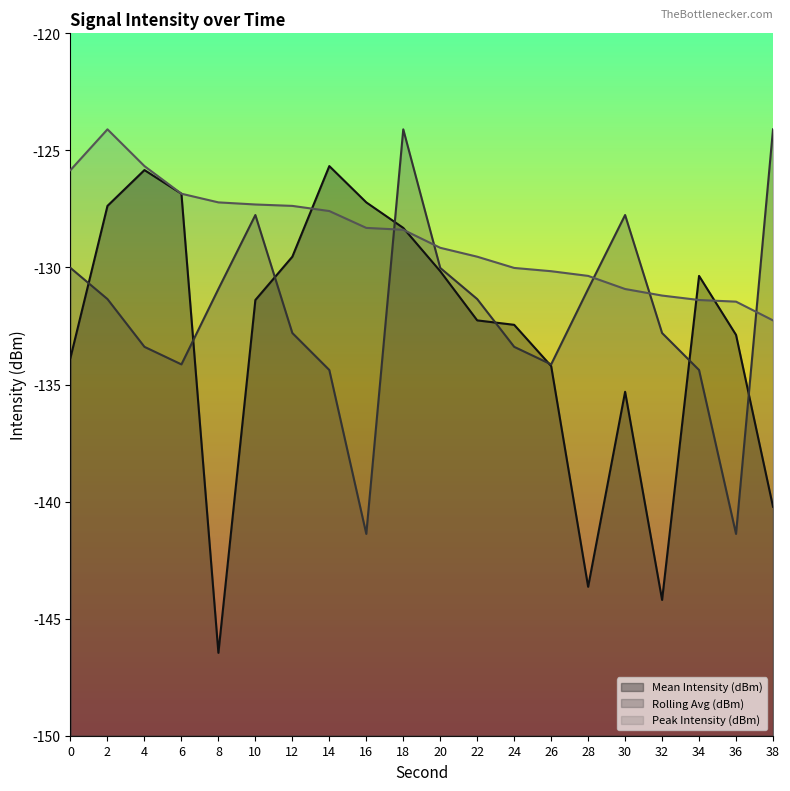

Reading right to left, what are all the values shown in this chart?

Mean Intensity (dBm): 38=-140.2	36=-132.9	34=-130.4	32=-144.2	30=-135.3	28=-143.6	26=-134.2	24=-132.4	22=-132.3	20=-130.2	18=-128.3	16=-127.2	14=-125.7	12=-129.5	10=-131.4	8=-146.5	6=-126.8	4=-125.8	2=-127.4	0=-133.8
Rolling Avg (dBm): 38=-124.1	36=-141.4	34=-134.4	32=-132.8	30=-127.8	28=-130.9	26=-134.1	24=-133.4	22=-131.3	20=-130.0	18=-124.1	16=-141.4	14=-134.4	12=-132.8	10=-127.8	8=-130.9	6=-134.1	4=-133.4	2=-131.3	0=-130.0
Peak Intensity (dBm): 38=-132.3	36=-131.5	34=-131.4	32=-131.2	30=-130.9	28=-130.4	26=-130.2	24=-130.0	22=-129.5	20=-129.2	18=-128.4	16=-128.3	14=-127.6	12=-127.4	10=-127.3	8=-127.2	6=-126.8	4=-125.7	2=-124.1	0=-125.8